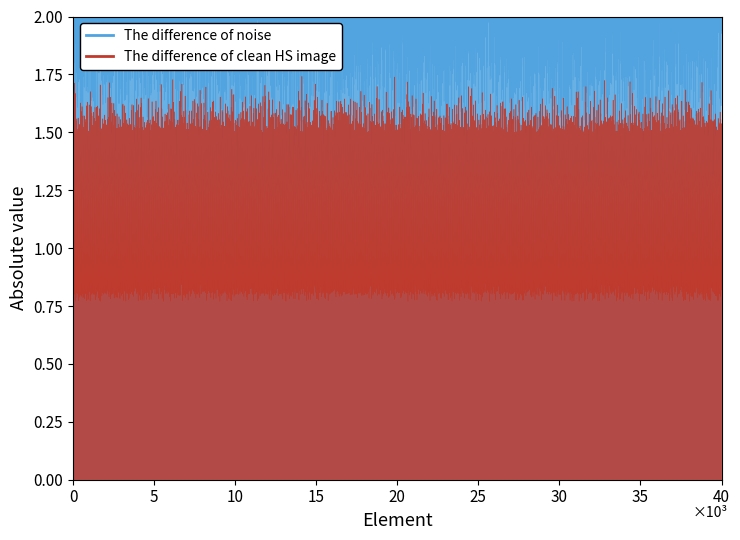

Which category has the lowest value across all series?

18